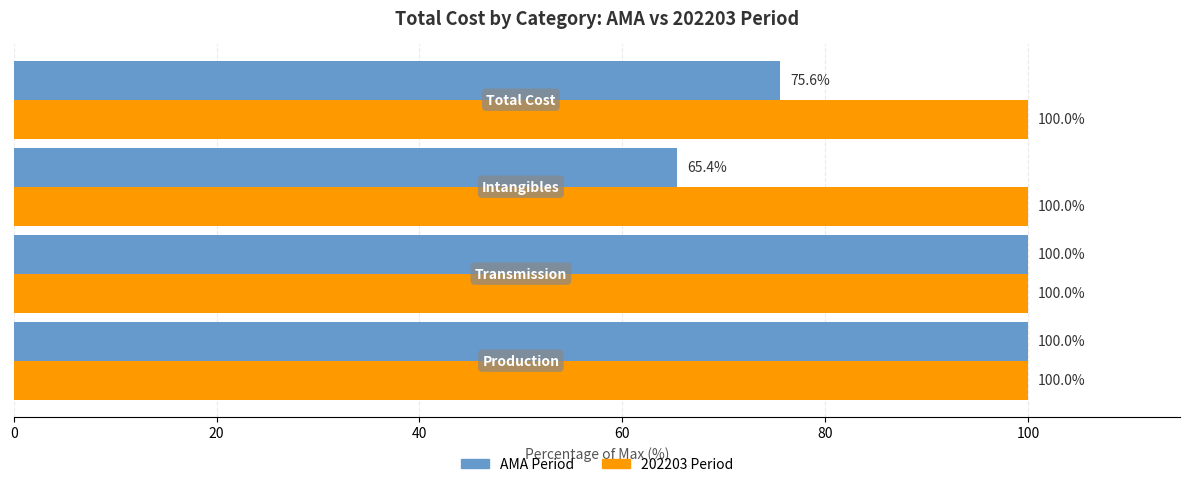

At how many categories does at least one series exceed 77?

4